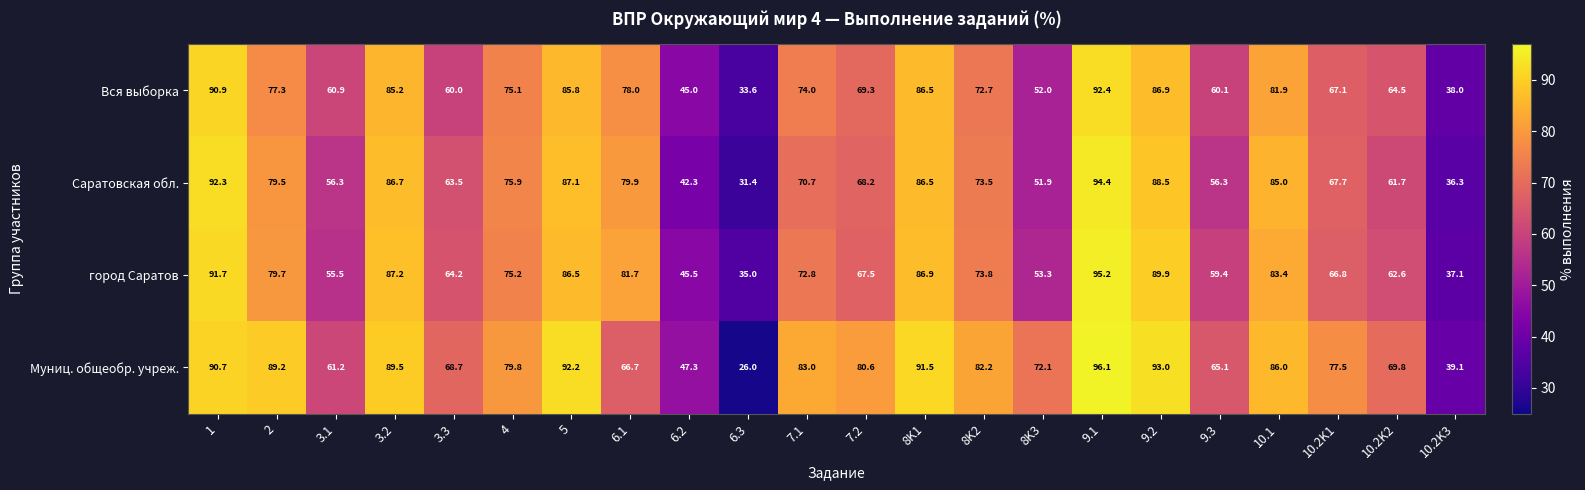

What is the sum of all Саратовская обл. values?

1535.6